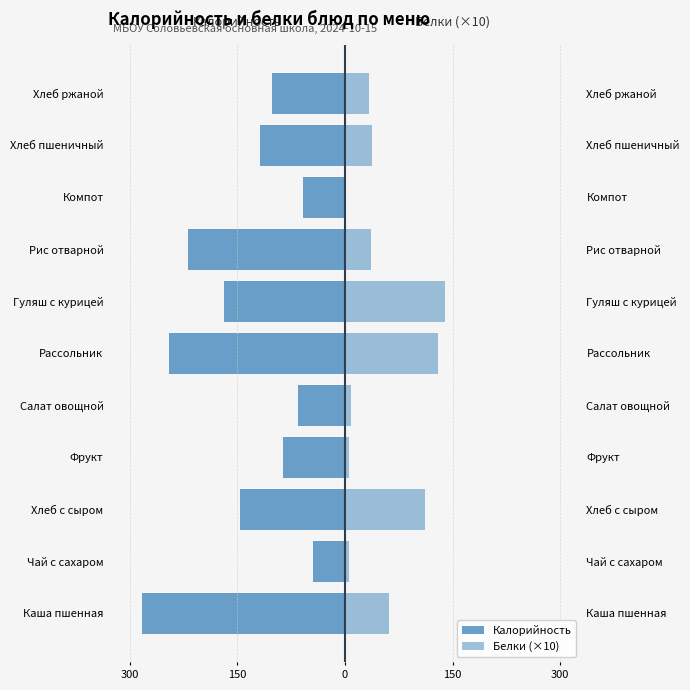

Reading left to right, list all the values displayed in this chart.

Калорийность: -282.9	-44.5	-145.7	-86.3	-65.1	-245.8	-168.2	-219.0	-58.0	-118.4	-102.0
Белки (×10): 60.7	5.0	111.5	5.0	8.5	129.7	140.0	36.6	0.0	38.2	33.1